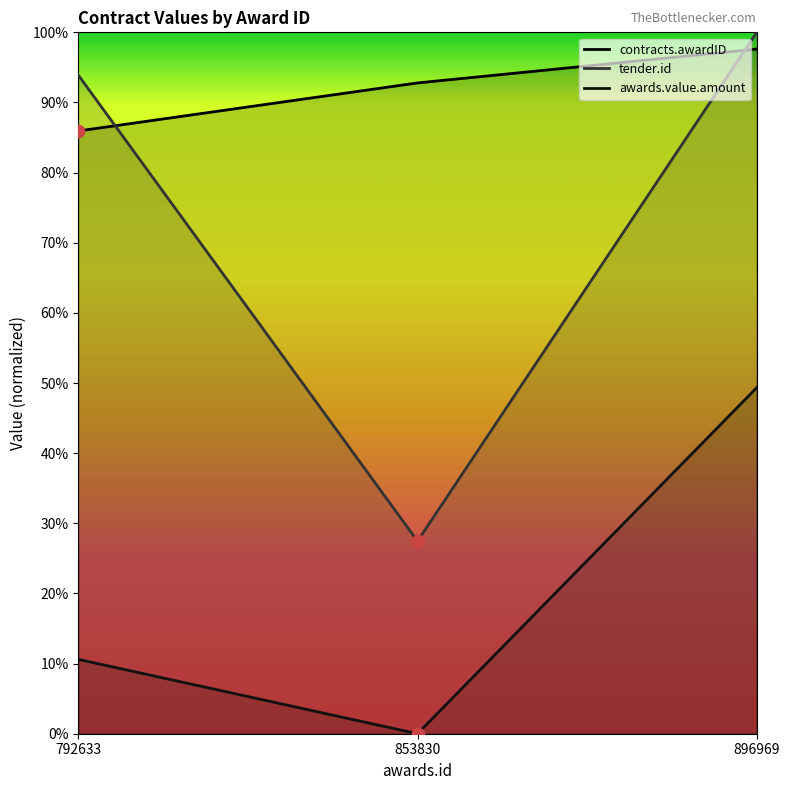

What are all the series names shown in the legend?

contracts.awardID, tender.id, awards.value.amount